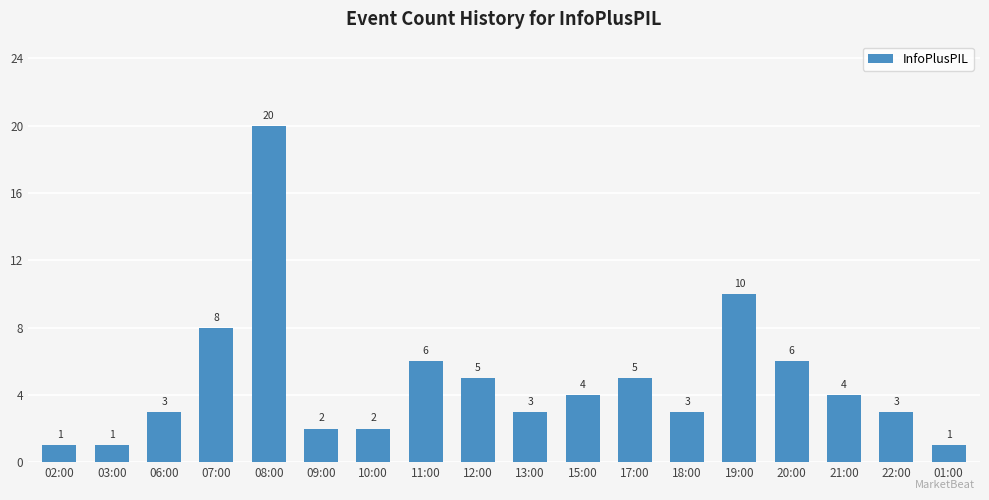

What is the value of the 6th bar from the left?

2